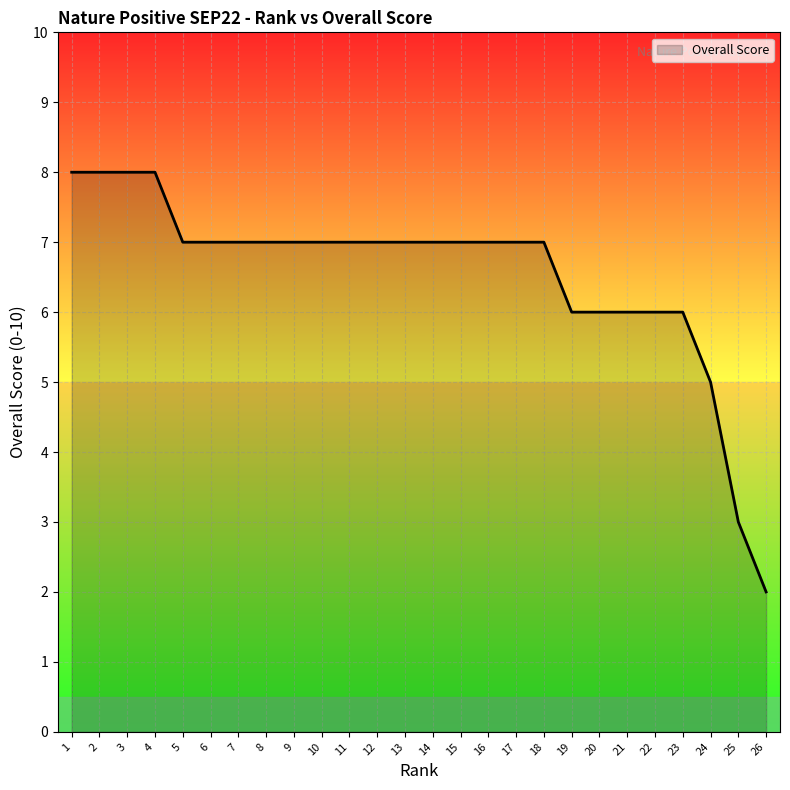

The chart shows a value of 4 at 12. True or false?

False